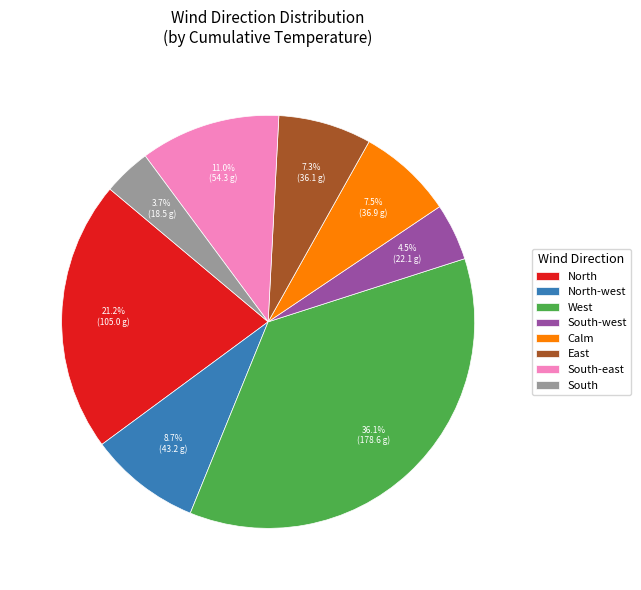

To the nearest percent, what is the combined percentage of West and North?

57%